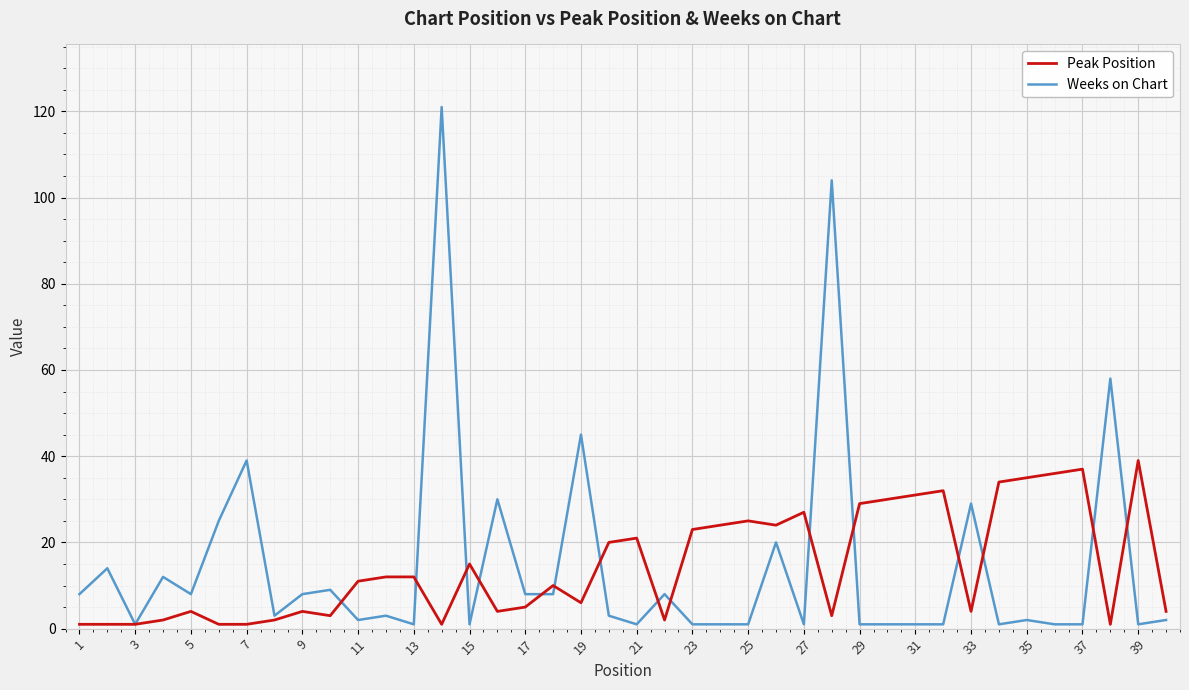

What is the maximum value shown in the chart?

121